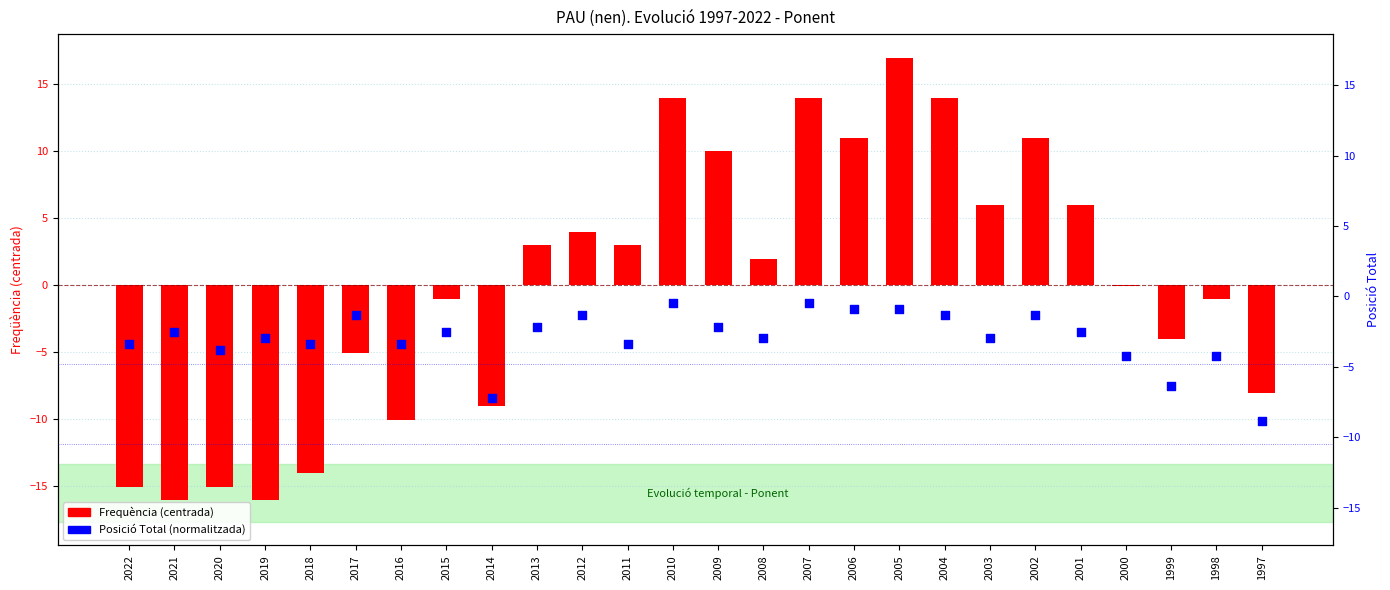

What is the total value across all series at 2015?

-4.6